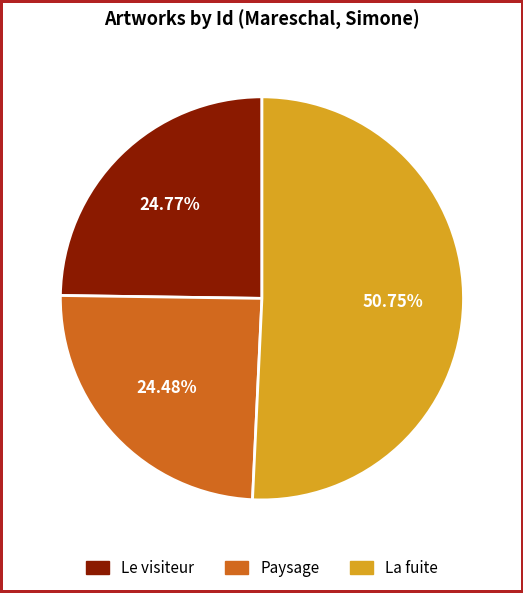

Is there any slice that represents more than half of the pie?

Yes